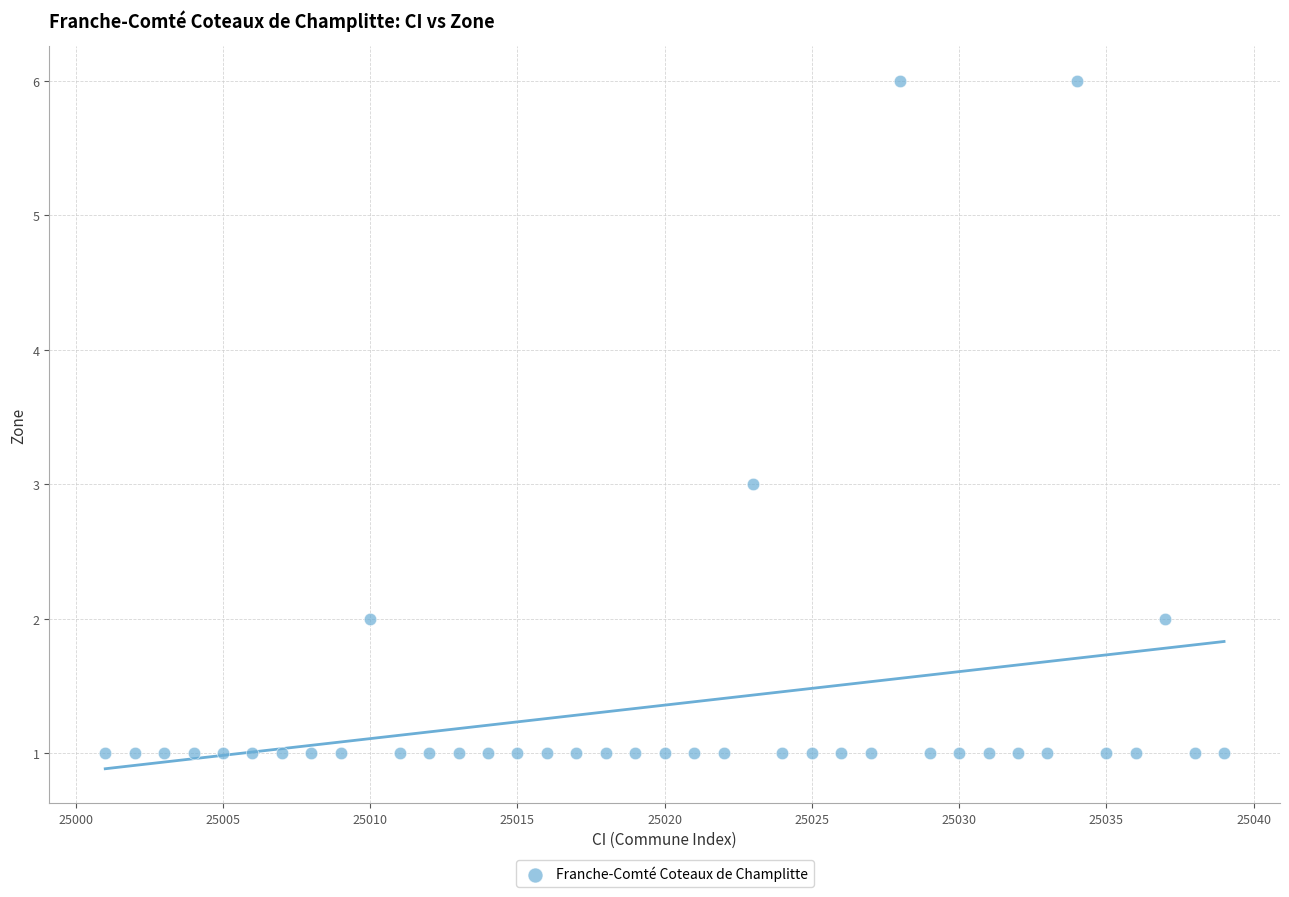

What is the range of X values (max minus min)?

38